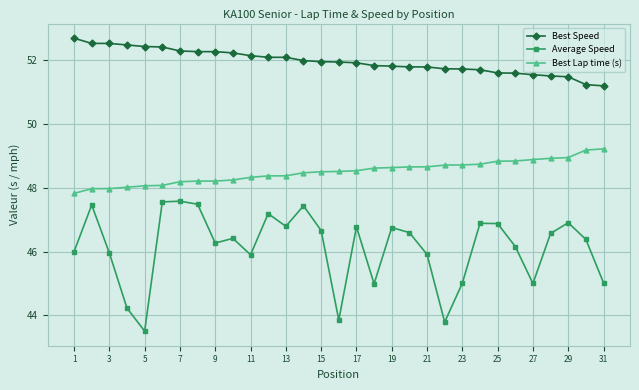

What is the smallest value displayed?

43.5